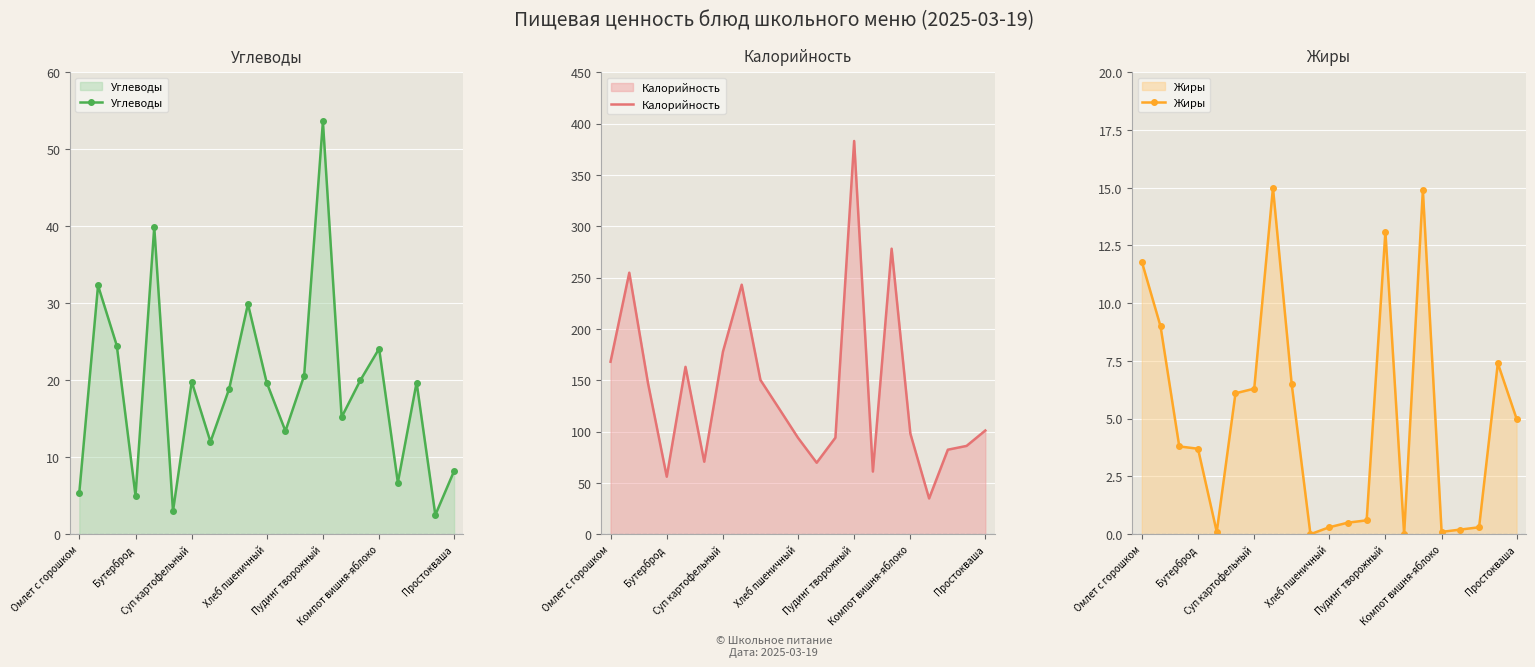

Reading left to right, what are all the values shown in this chart?

Углеводы: 5.4	32.3	24.5	5.0	39.9	3.0	19.8	12.0	18.9	29.9	19.7	13.4	20.6	53.6	15.2	20.0	24.1	6.7	19.7	2.5	8.2
Калорийность: 168.0	254.7	147.0	56.0	163.0	70.6	177.9	243.0	150.2	122.2	94.0	69.6	94.0	383.0	61.0	278.1	98.0	34.8	82.3	86.0	101.0
Жиры: 11.8	9.0	3.8	3.7	0.1	6.1	6.3	15.0	6.5	0.0	0.3	0.5	0.6	13.1	0.0	14.9	0.1	0.2	0.3	7.4	5.0